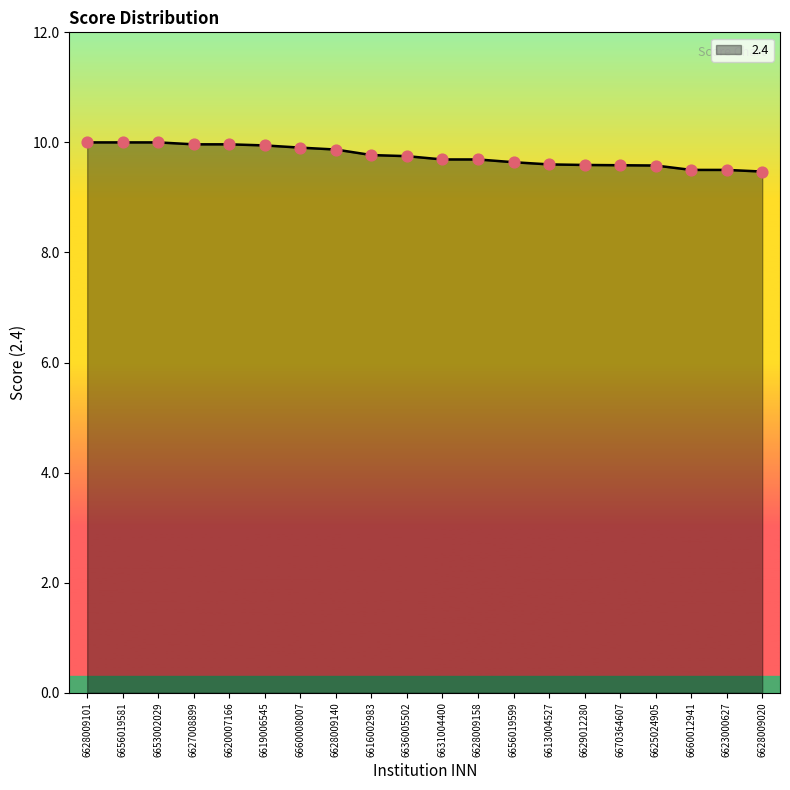

Which has a higher value, 6627008899 or 6628009158?

6627008899